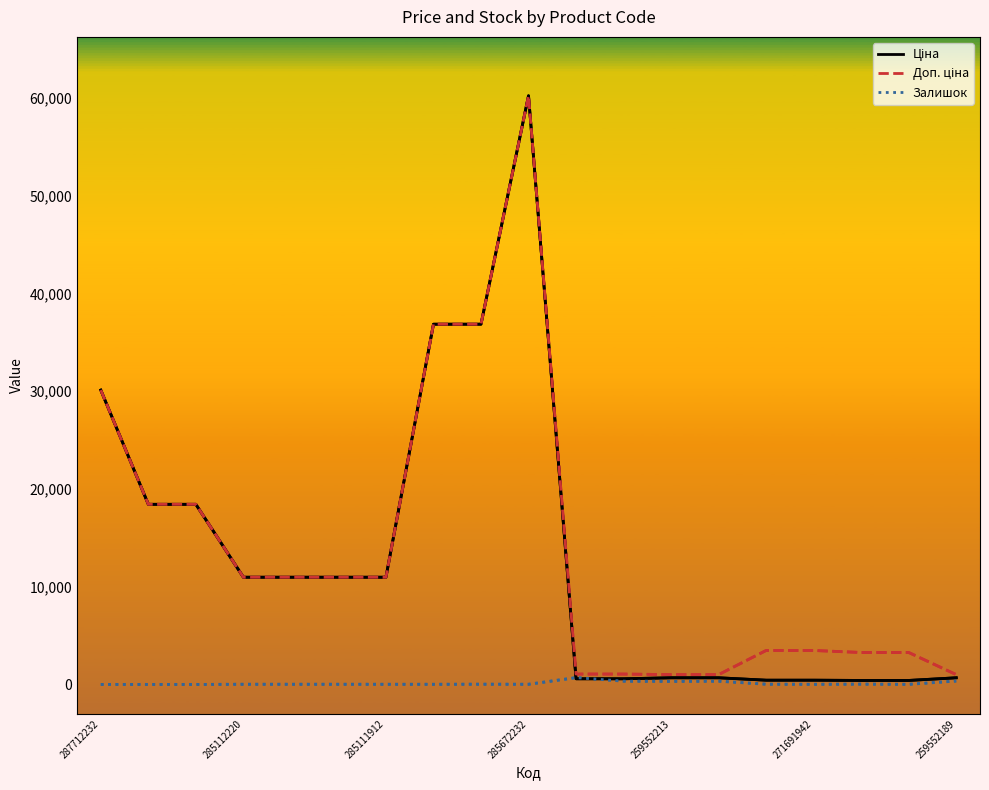

At 16, list the series in order from largest to smallest.

Доп. ціна, Ціна, Залишок